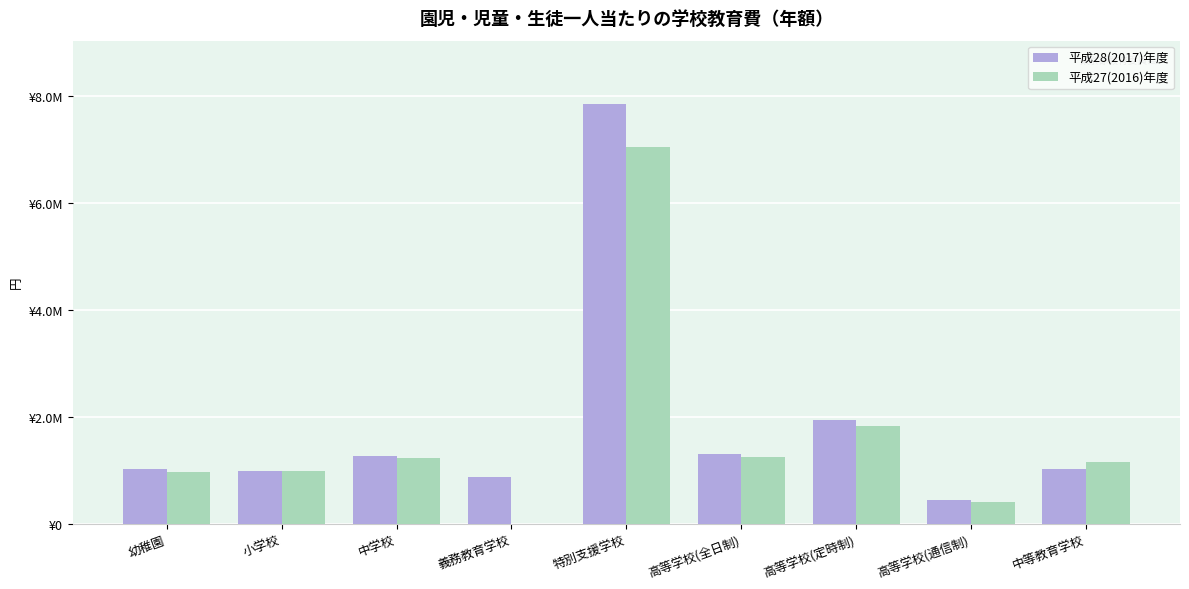

What is the value of the 平成27(2016)年度 bar at the 1st from the left?

975701